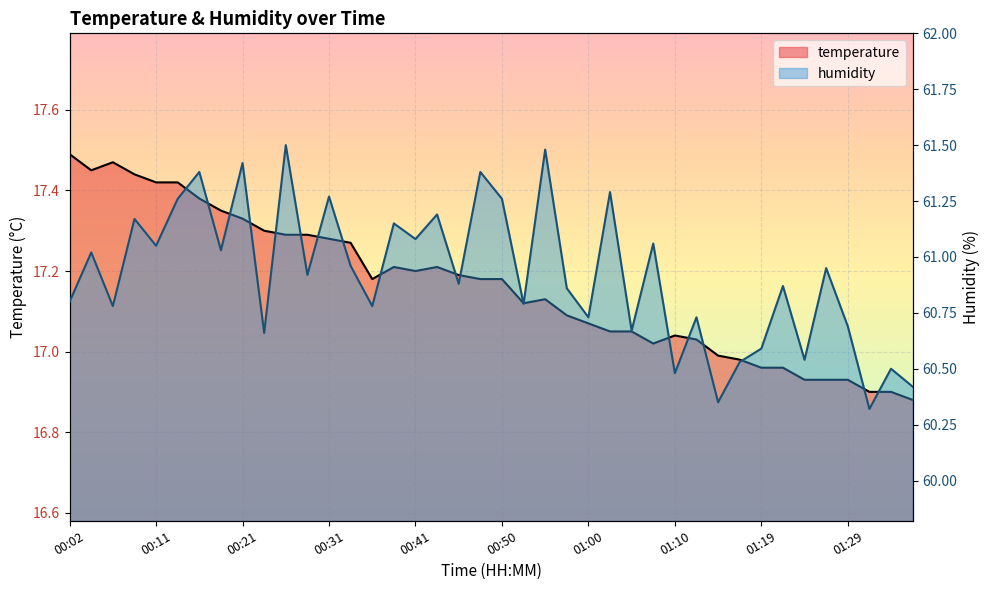

Which series has the largest total across all categories?

humidity